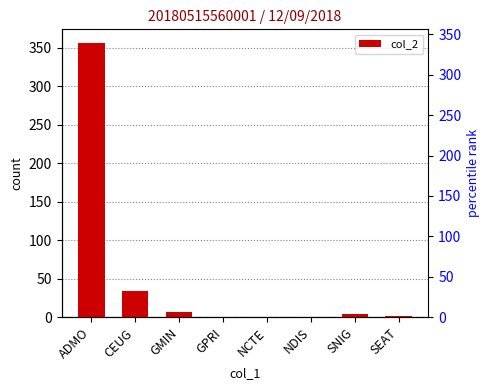

What is the sum of the values at SEAT and ADMO?

358